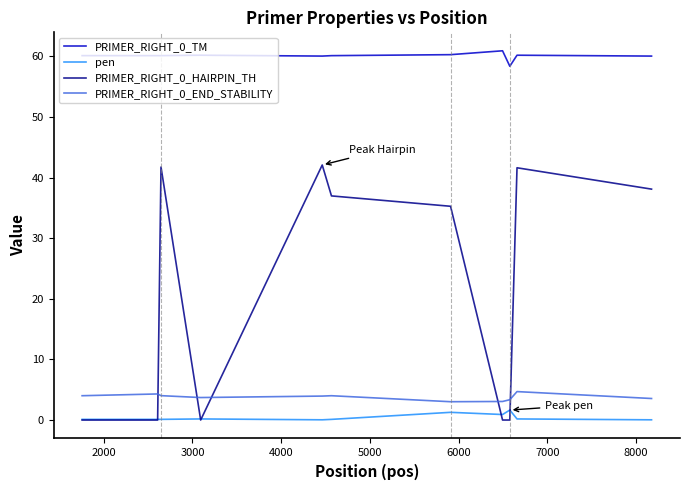

True or false: PRIMER_RIGHT_0_HAIRPIN_TH has more than 0 points higher than both neighbors.

True